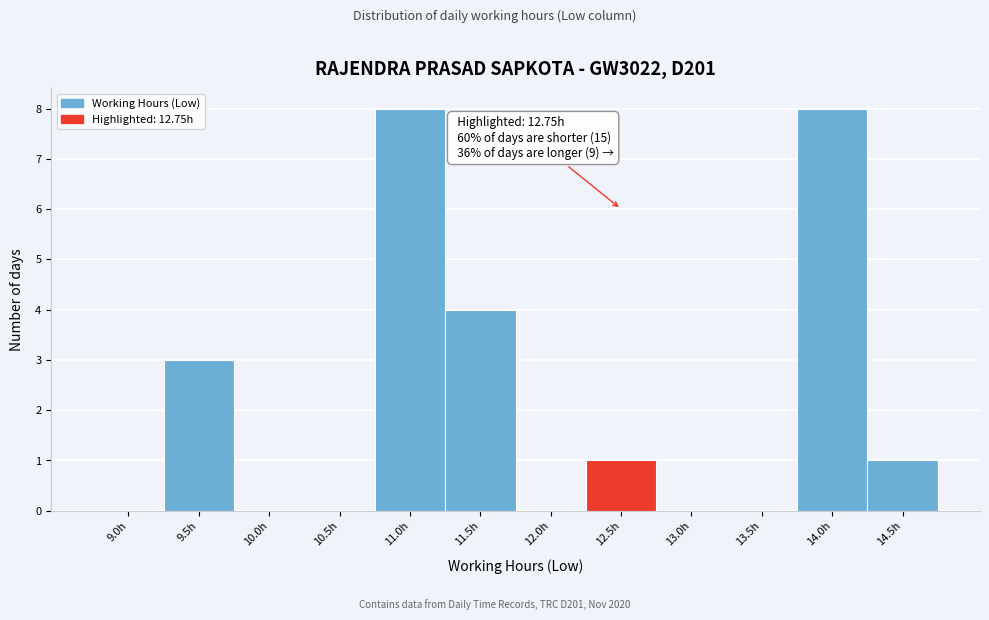

Reading right to left, what are all the values shown in this chart?

14.5h=1	14.0h=8	13.5h=0	13.0h=0	12.5h=1	12.0h=0	11.5h=4	11.0h=8	10.5h=0	10.0h=0	9.5h=3	9.0h=0